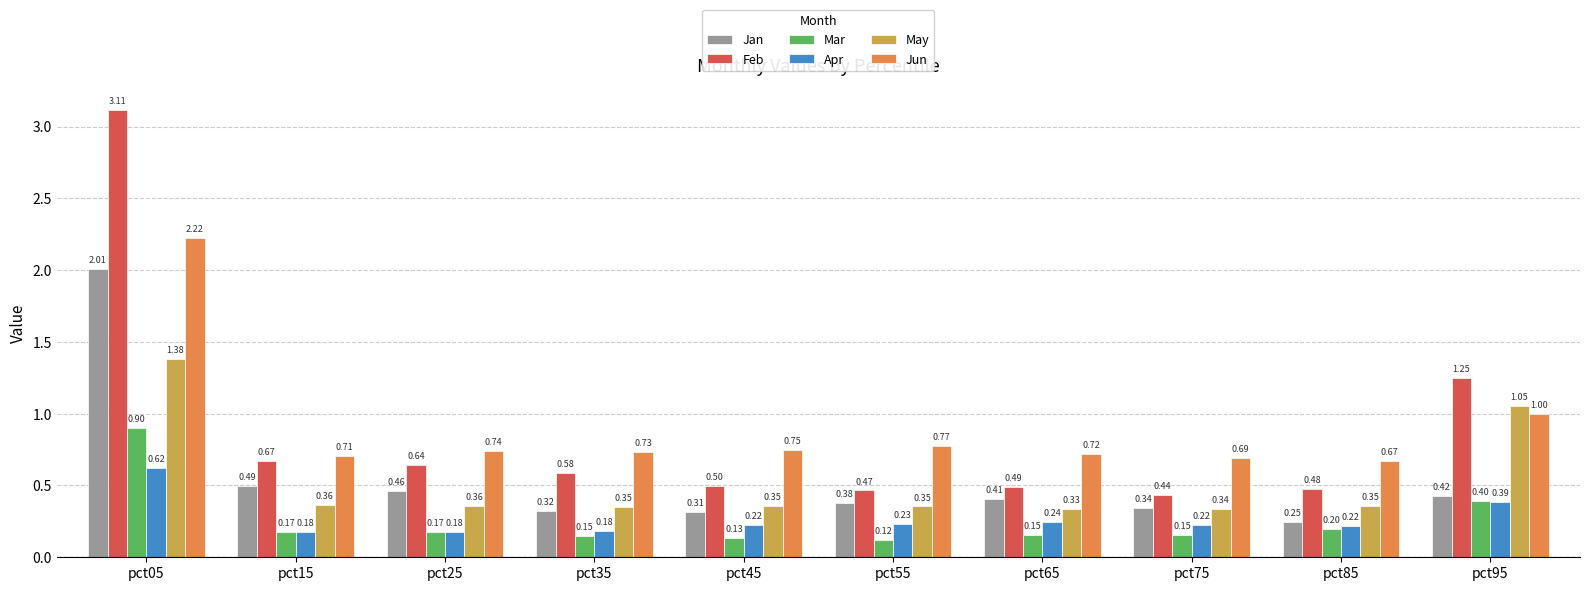

What is the sum of the Jan values at pct75 and pct05?

2.3